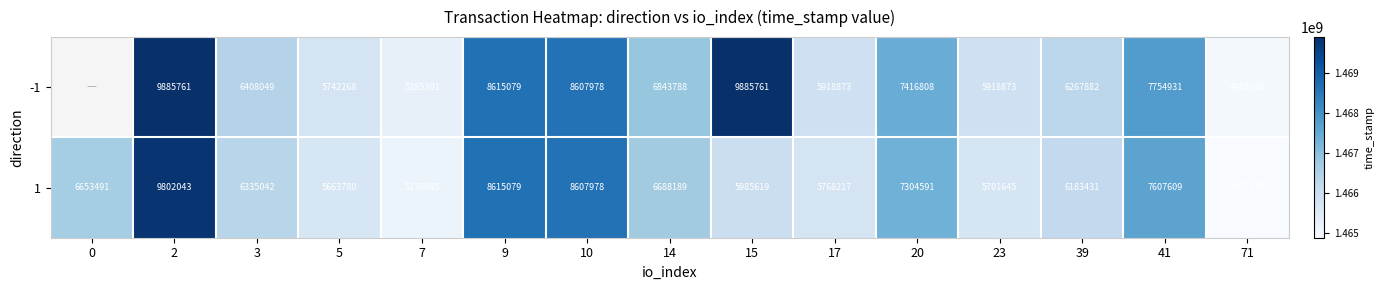

Is the value of 1 at 7 greater than the value of -1 at 39?

No